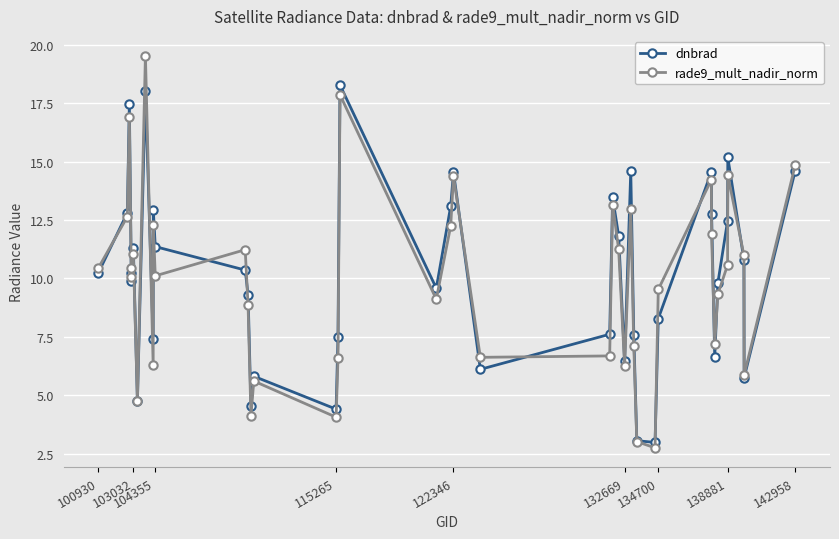

How many interior local peaks does the dnbrad series have?

11